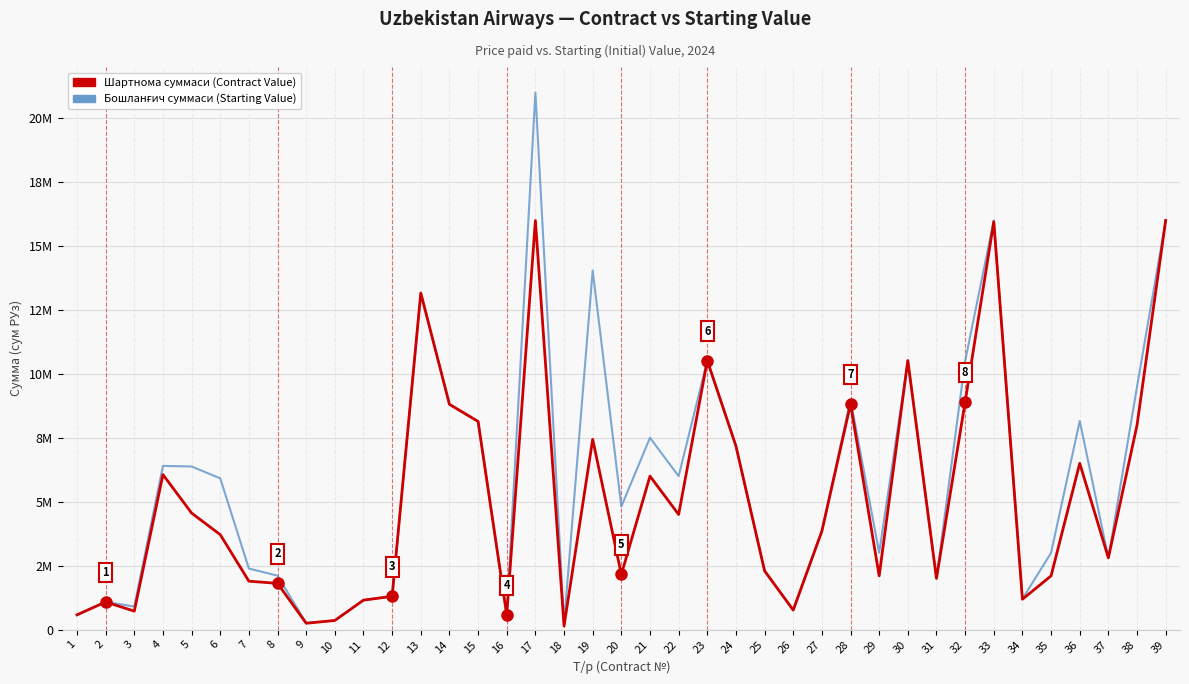

What is the value of the Бошланғич суммаси (Starting Value) point at the 1st from the left?

574820.0